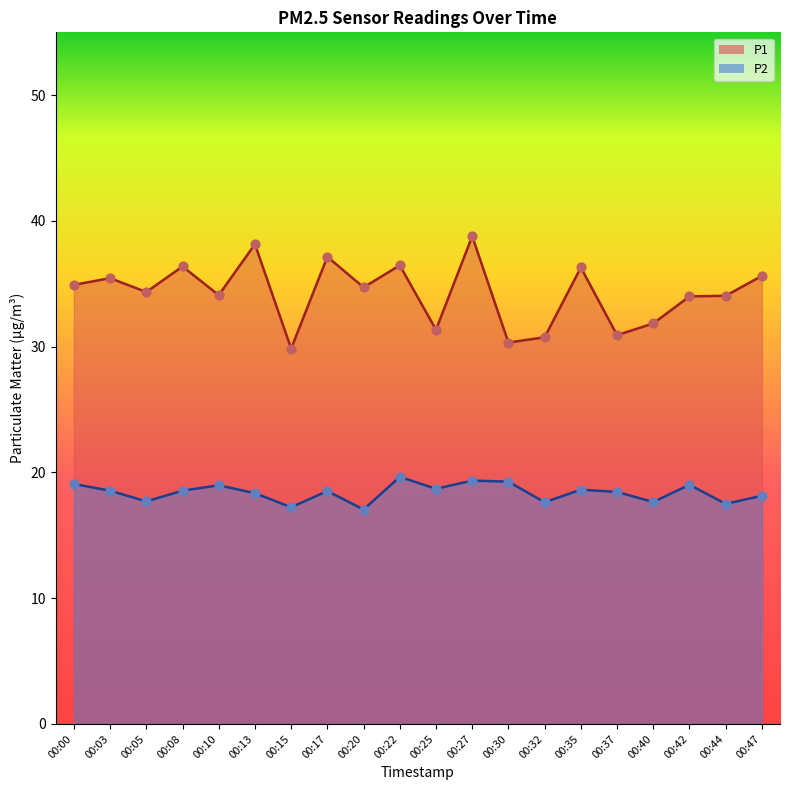

What is the total value across all series at 00:15?

47.1